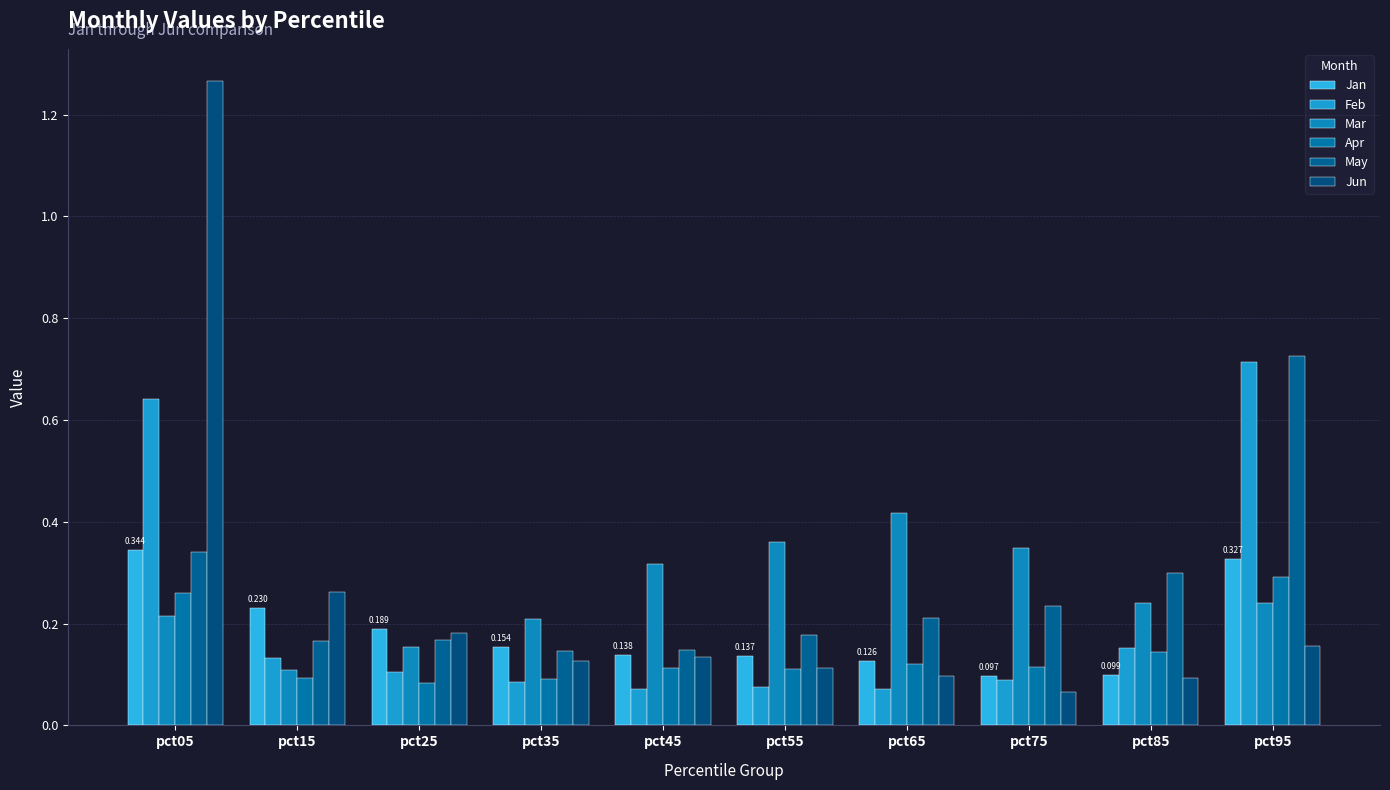

How many distinct data groups are displayed?

6